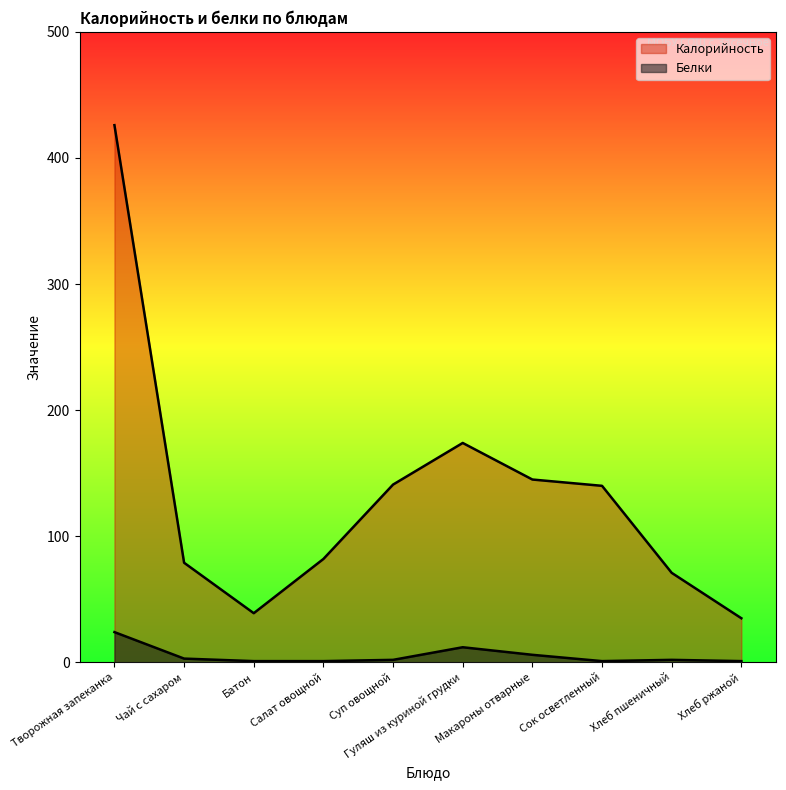

True or false: Калорийность and Белки intersect in this chart.

False